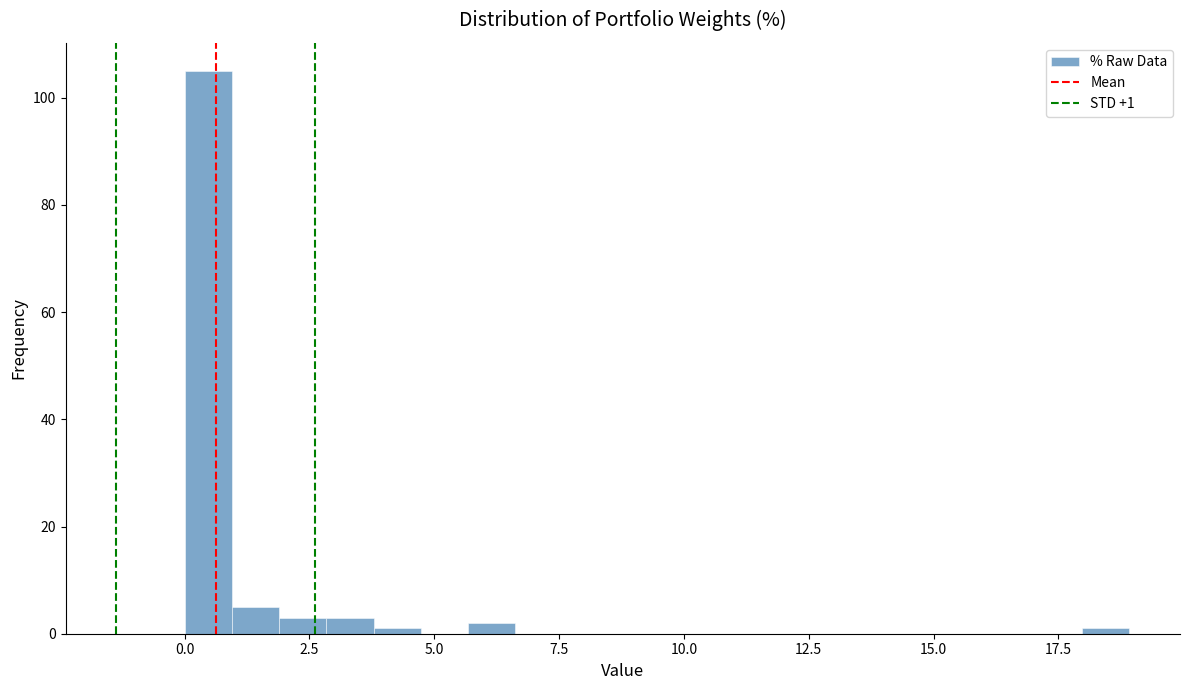

Read against the x-axis, roughly where is the centre of the tallest bar?

0.5